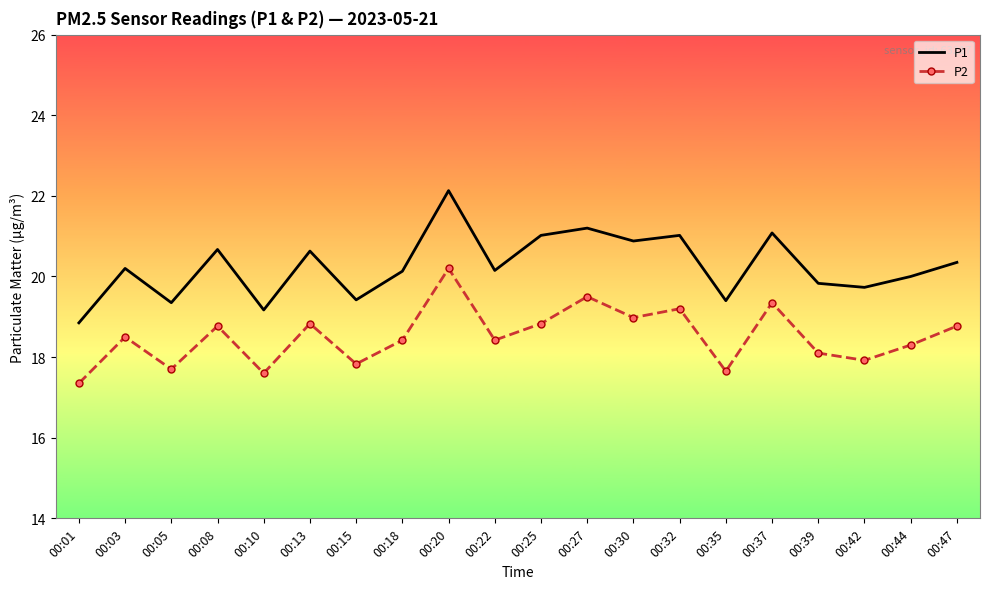

Rank the series by their maximum value, from highest to lowest.

P1, P2